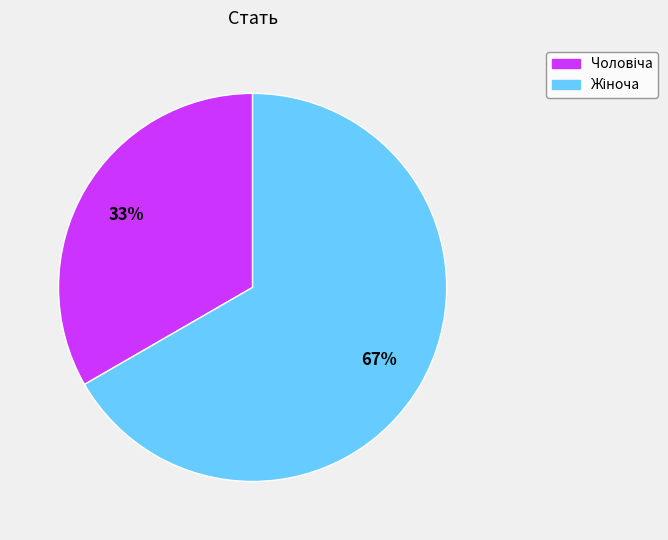

To the nearest percent, what is the average slice percentage?

50%